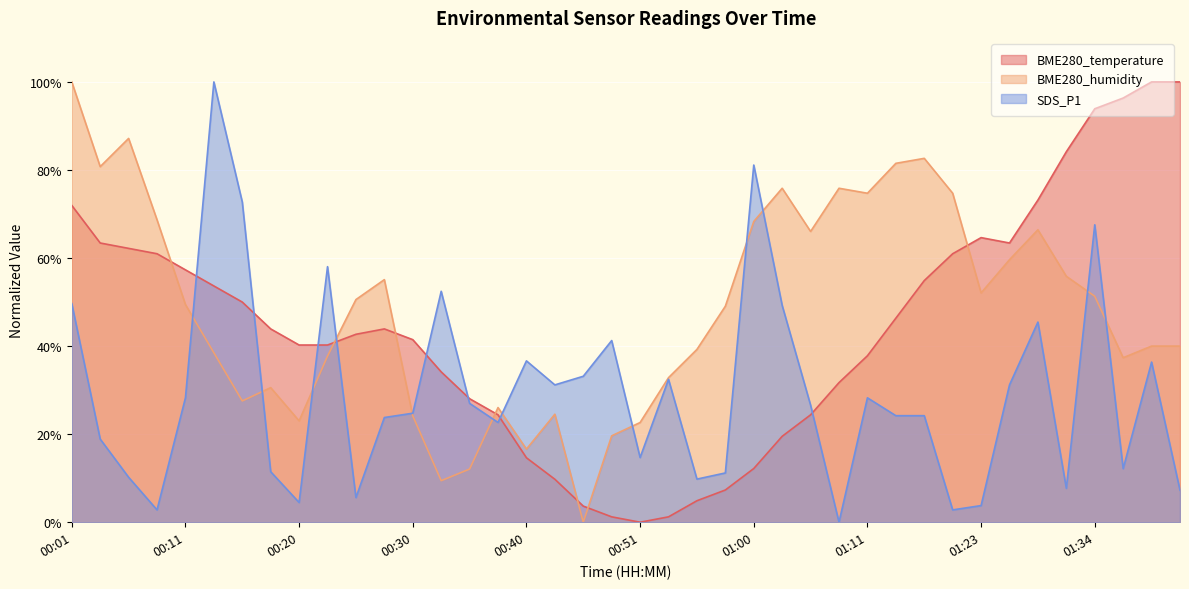

What is the difference between the highest and lowest values at 01:00?

68.9